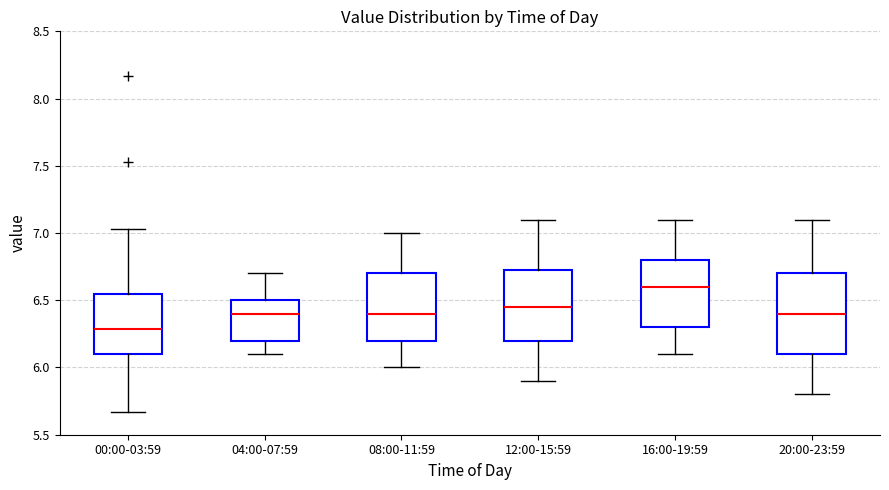

Reading left to right, read every box against the y-axis: the position of its median line, the range the box covers, and the ends of its whiskers. The values are not printed on the chart, so give them approximately, as read against the axis.

00:00-03:59: median 6.30, box 6.10 to 6.55, whiskers 5.65 to 7.05
04:00-07:59: median 6.40, box 6.20 to 6.50, whiskers 6.10 to 6.70
08:00-11:59: median 6.40, box 6.20 to 6.70, whiskers 6.00 to 7.00
12:00-15:59: median 6.45, box 6.20 to 6.75, whiskers 5.90 to 7.10
16:00-19:59: median 6.60, box 6.30 to 6.80, whiskers 6.10 to 7.10
20:00-23:59: median 6.40, box 6.10 to 6.70, whiskers 5.80 to 7.10